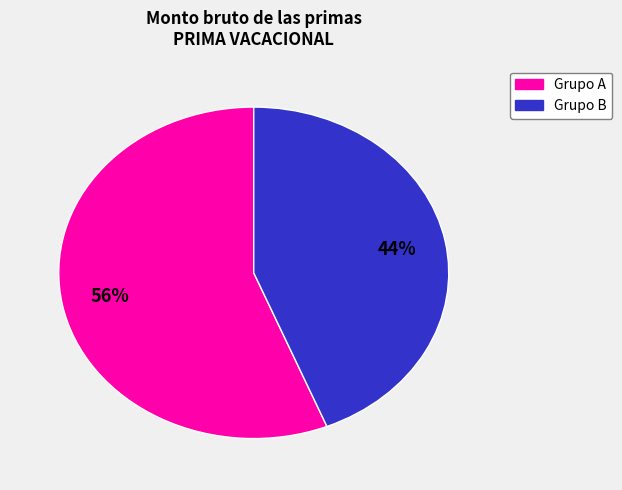

To the nearest percent, what is the difference between the largest and smallest slice percentages?

12%